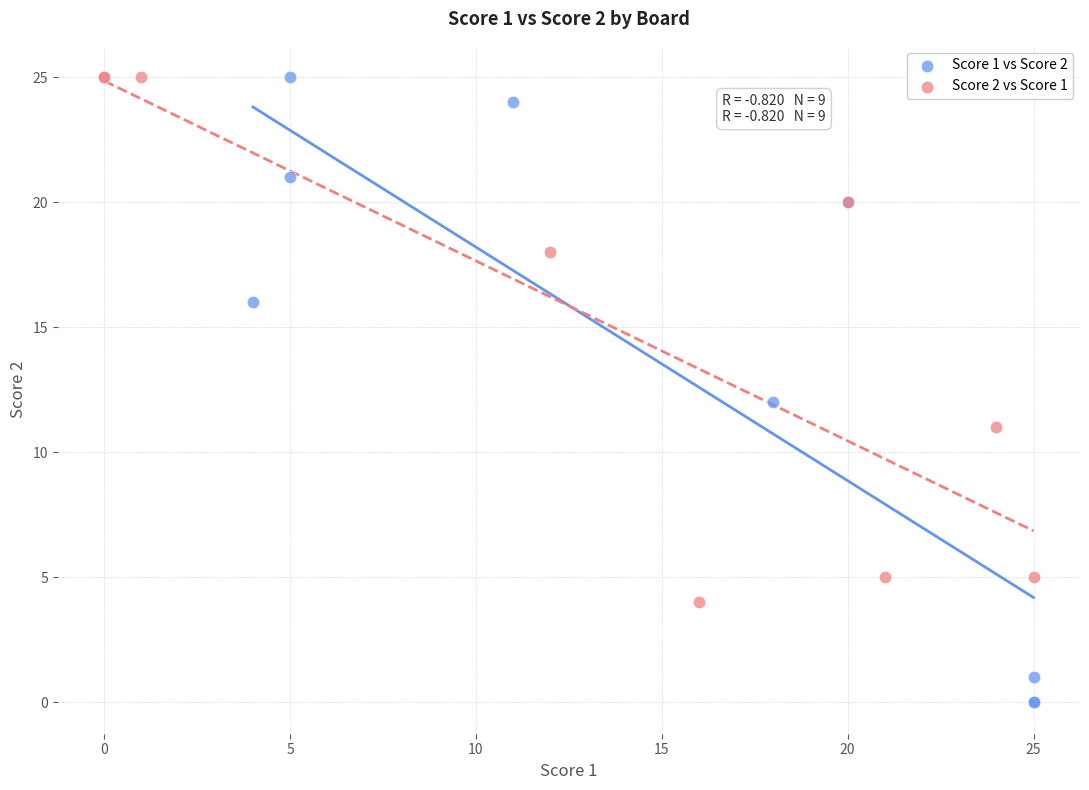

Which series contains the lowest Y value?

Score 1 vs Score 2